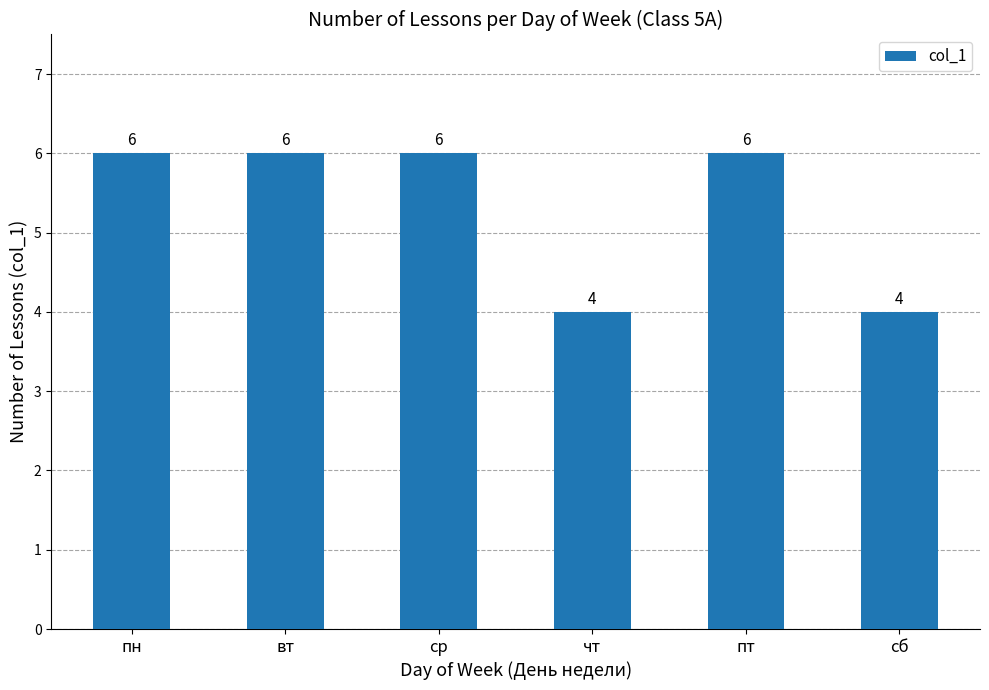

What is the greatest value displayed?

6